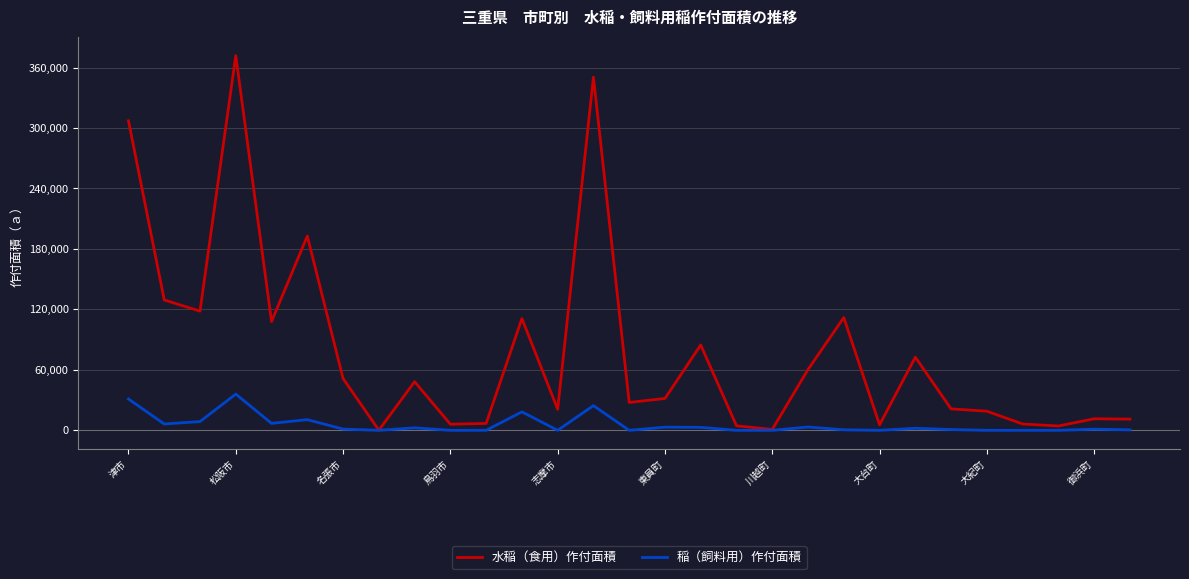

Rank the series by their maximum value, from highest to lowest.

水稲（食用）作付面積, 稲（飼料用）作付面積